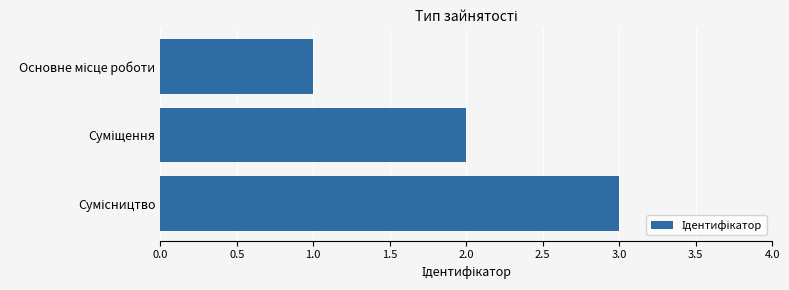

What is the sum of all values?

6